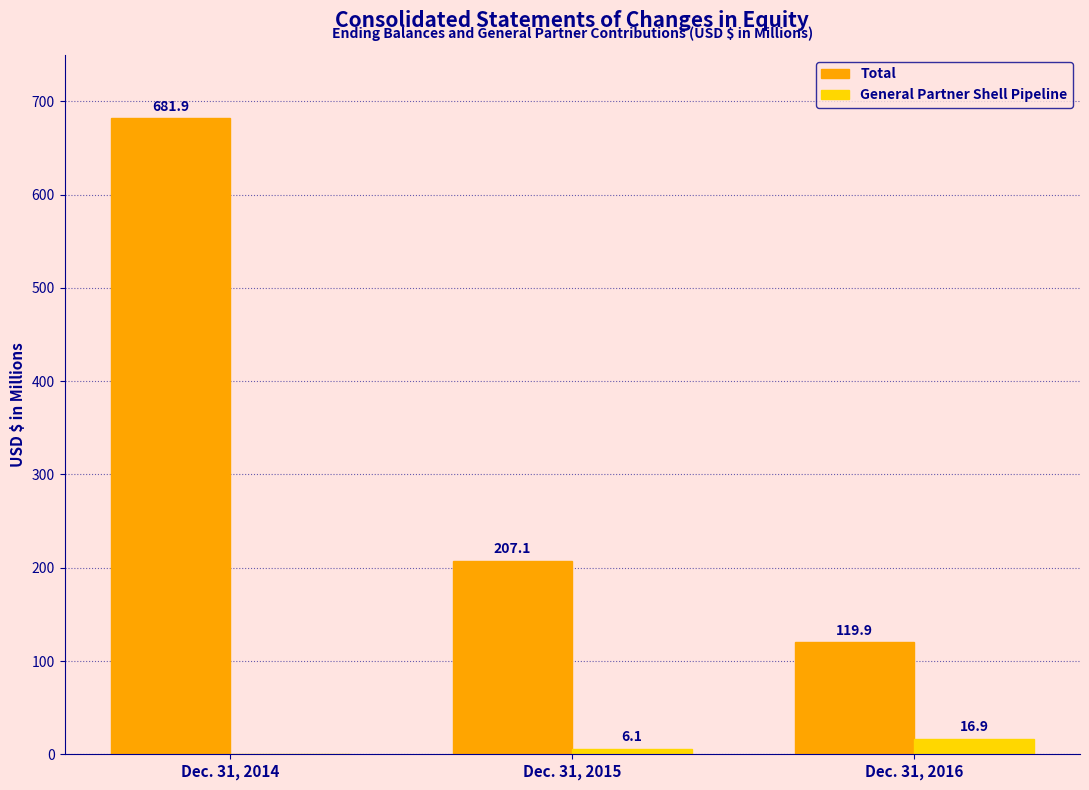

Where does the Total series first go above 207?

Dec. 31, 2014